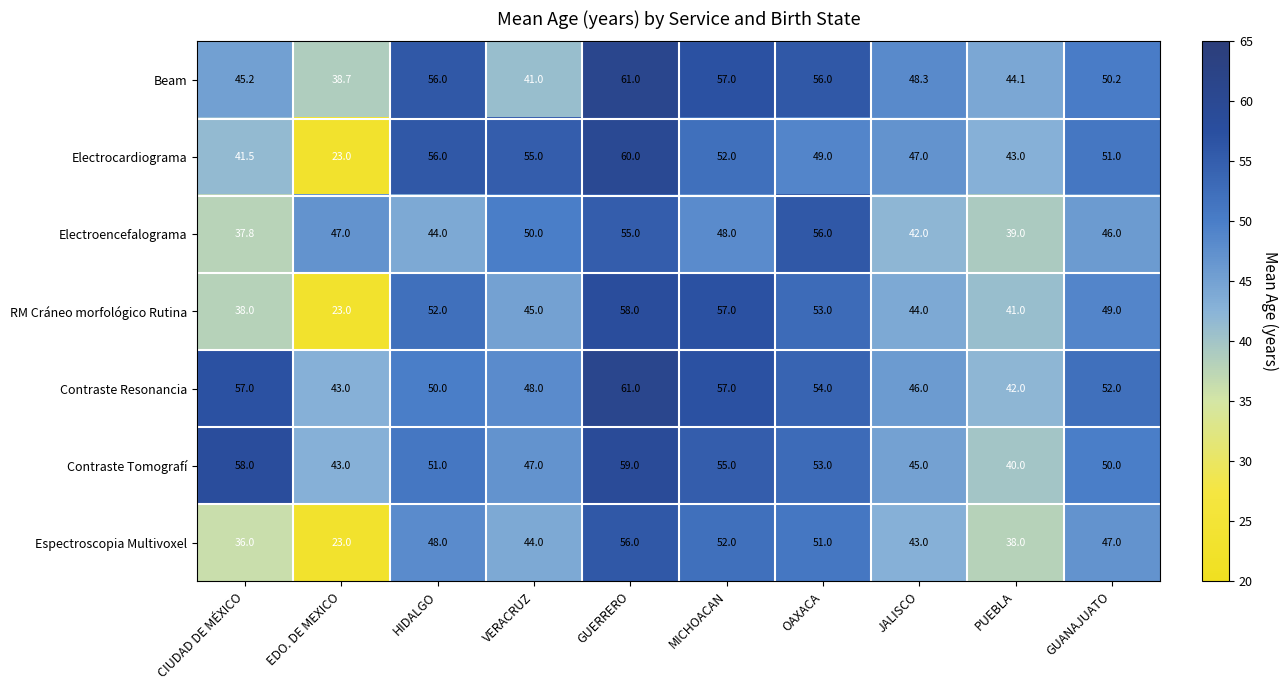

The value of Beam at GUANAJUATO is 68.2. True or false?

False